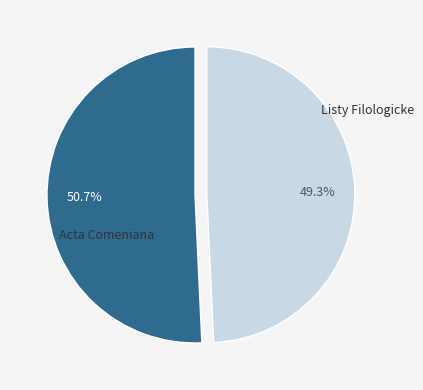

Is there a majority slice in this chart?

Yes